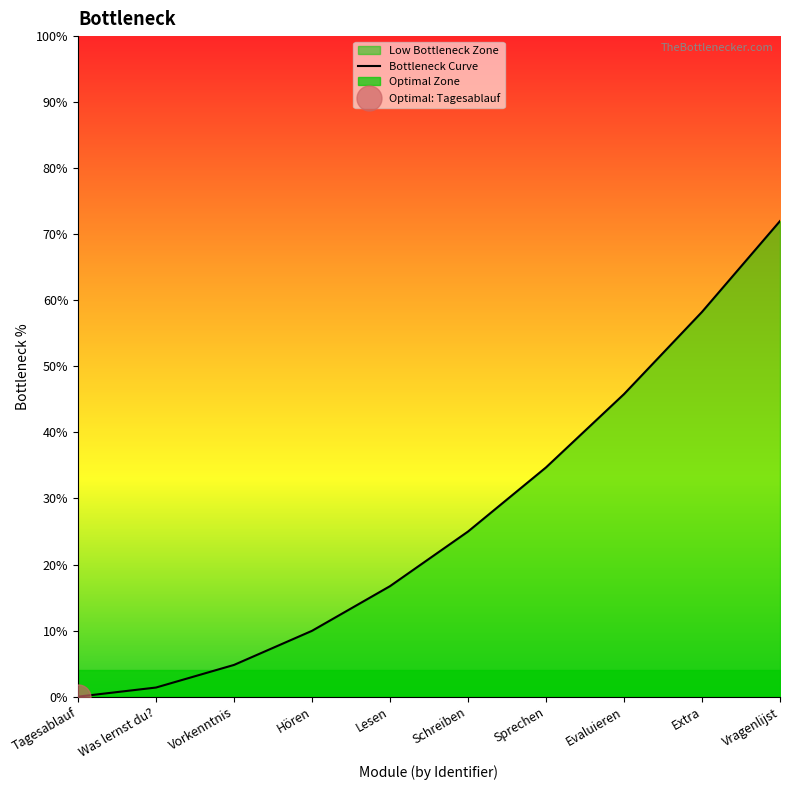

Reading left to right, transcribe all the data shown in this chart.

0.0	1.4	4.8	10.0	16.7	25.0	34.7	45.8	58.2	72.0